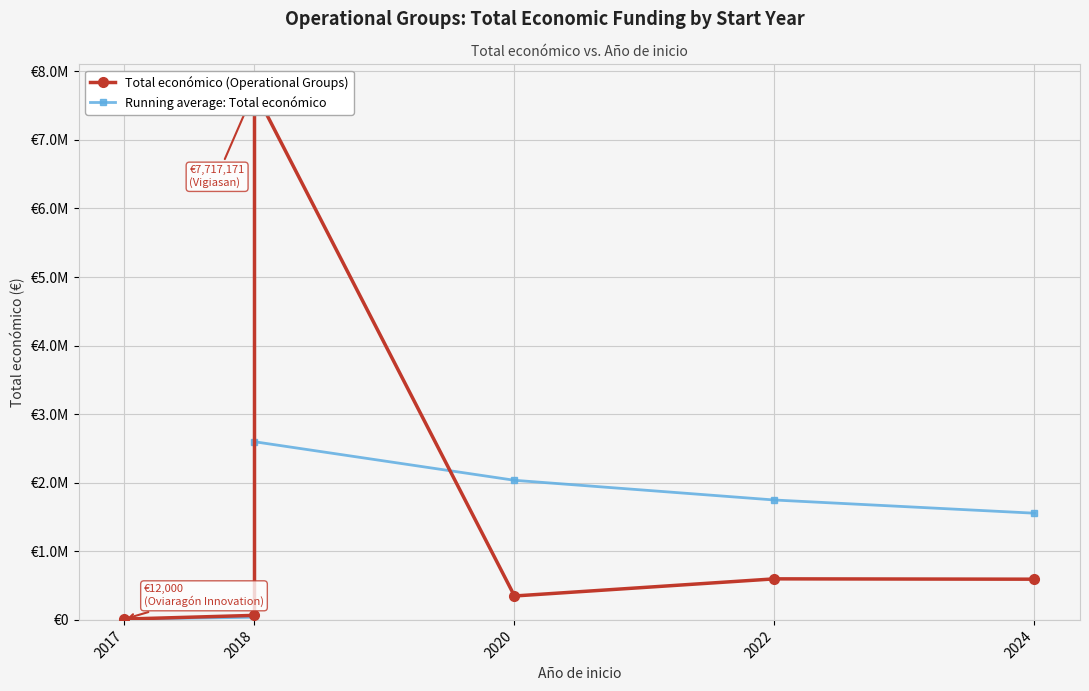

Which category has the lowest value in the Running average: Total económico series?

2017